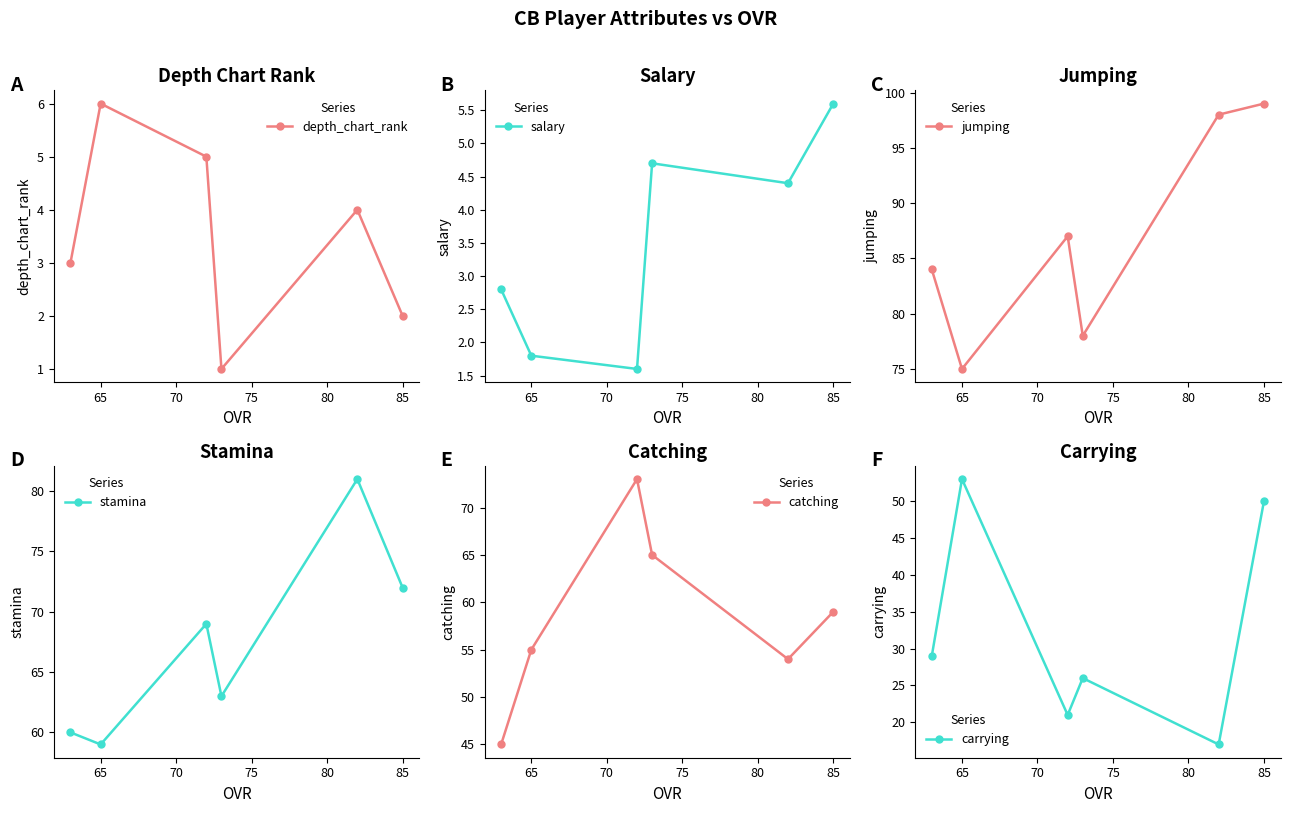

True or false: carrying and jumping intersect in this chart.

False